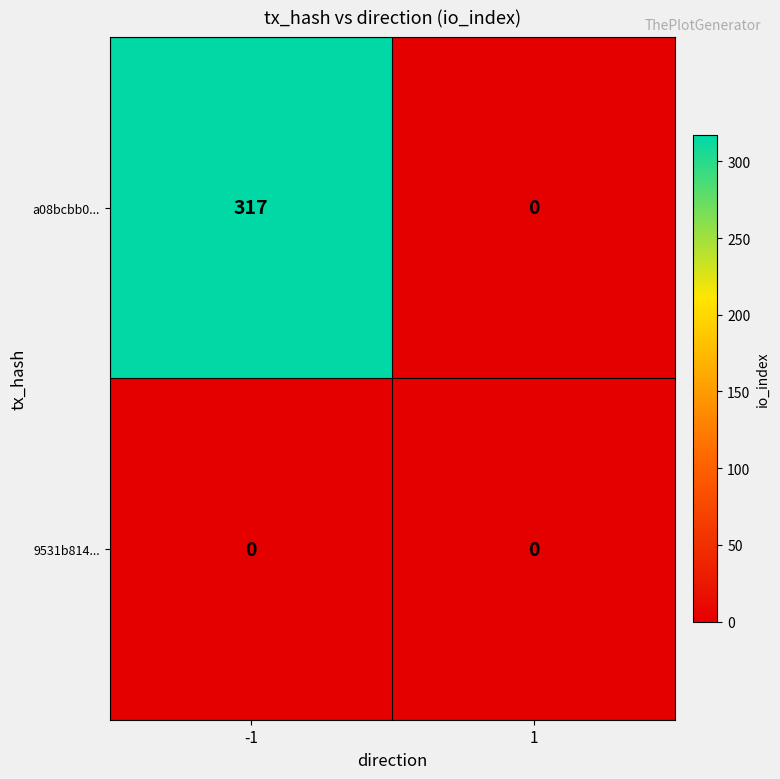

True or false: 9531b814... has a value of 0 at 1.

True